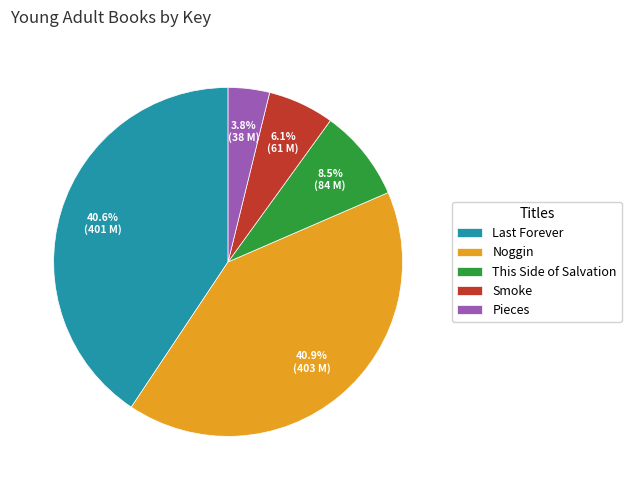

How many slices are in this pie chart?

5